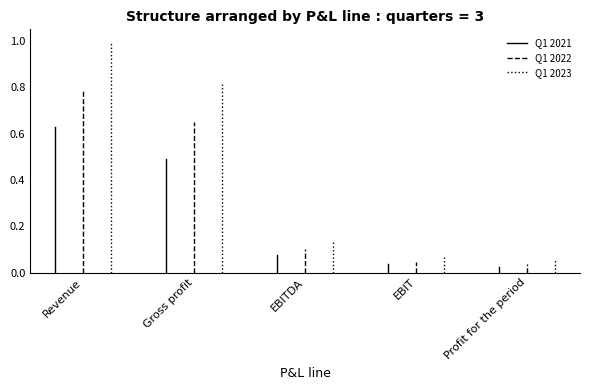

Is it true that Q1 2021 equals 0.3 at Gross profit?

False